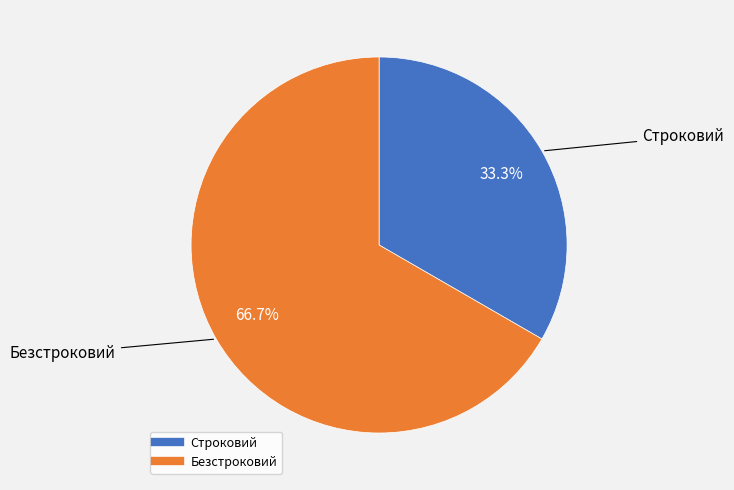

True or false: Безстроковий accounts for 67% of the total.

True